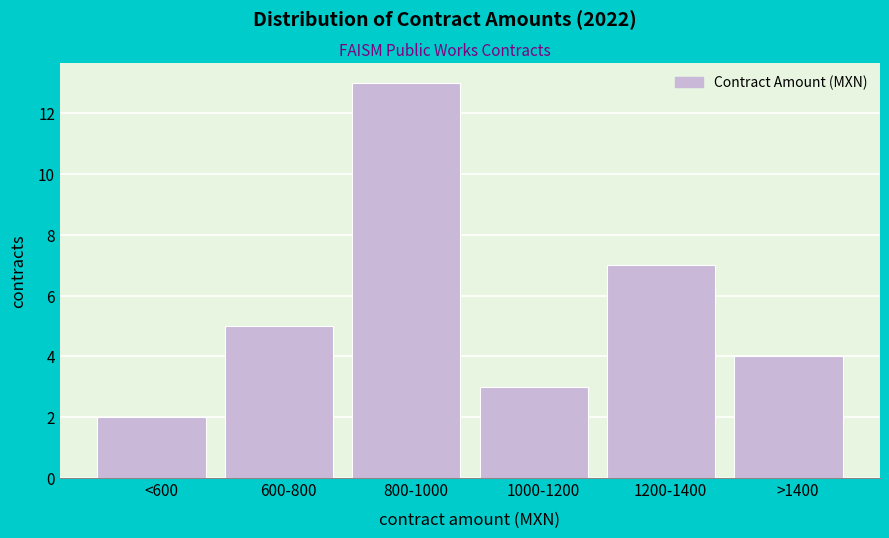

Reading left to right, transcribe all the data shown in this chart.

2	5	13	3	7	4